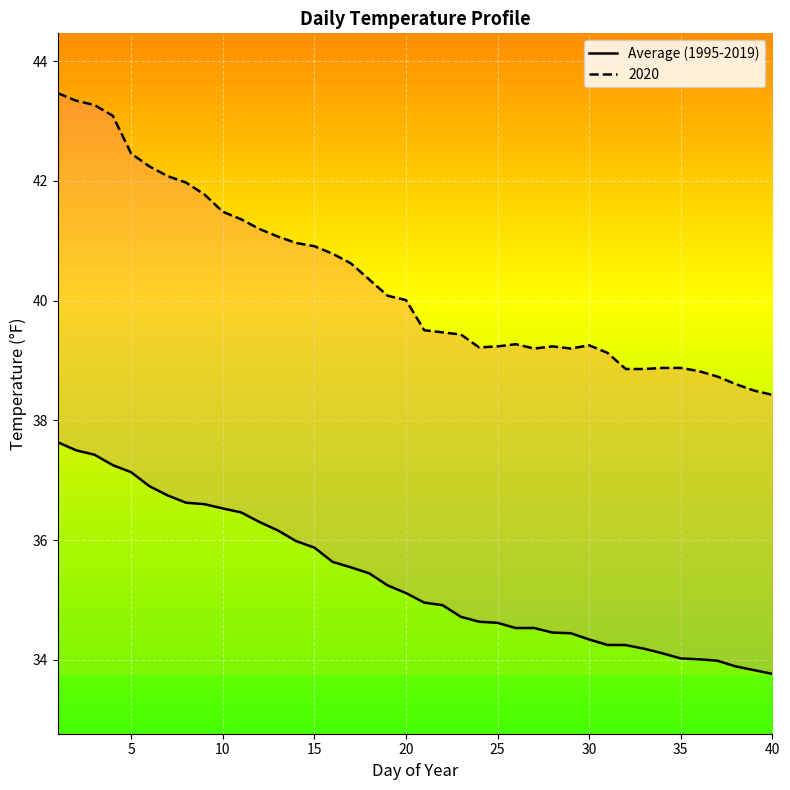

How many values exceed 35?

20